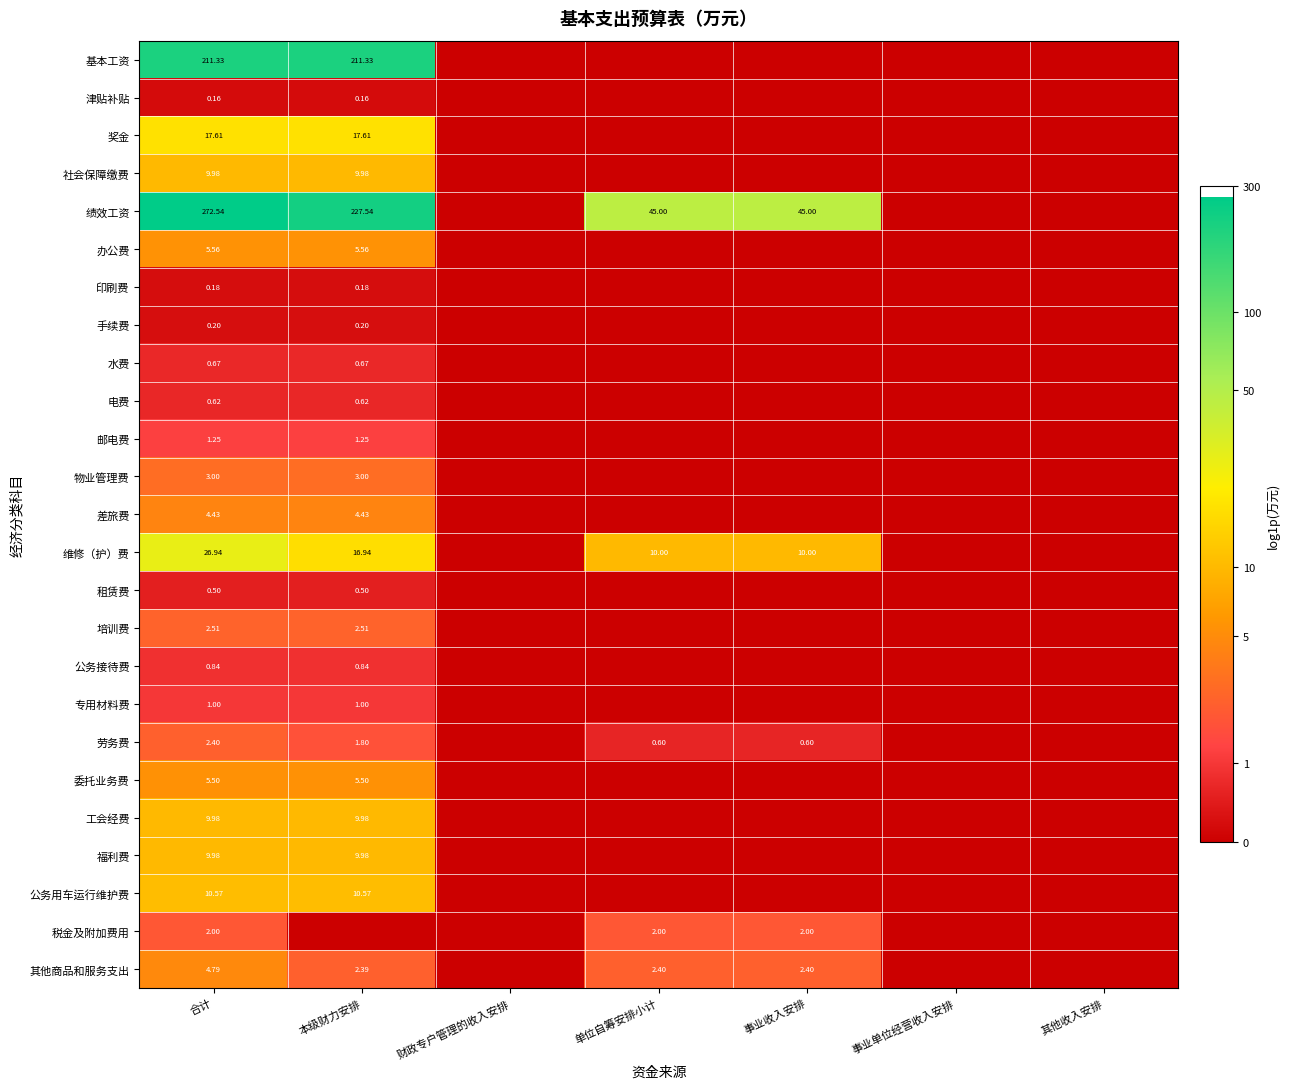

Rank the series by their maximum value, from highest to lowest.

绩效工资, 基本工资, 维修（护）费, 奖金, 公务用车运行维护费, 社会保障缴费, 工会经费, 福利费, 办公费, 委托业务费, 其他商品和服务支出, 差旅费, 物业管理费, 培训费, 劳务费, 税金及附加费用, 邮电费, 专用材料费, 公务接待费, 水费, 电费, 租赁费, 手续费, 印刷费, 津贴补贴